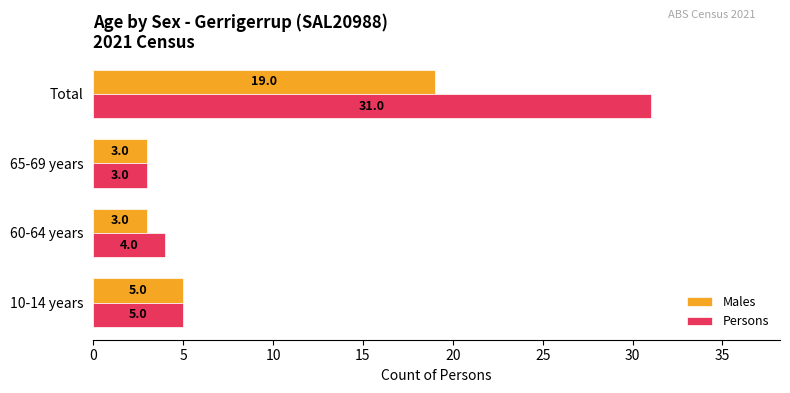

The value of Persons at 65-69 years is 1. True or false?

False